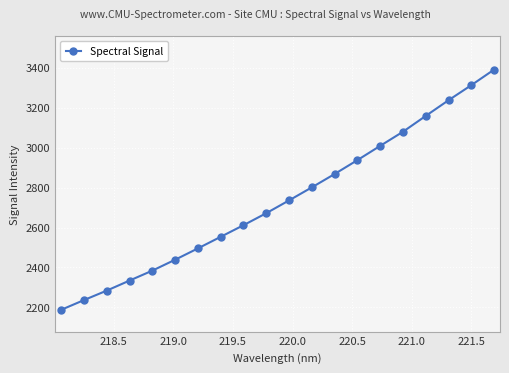

What is the value of the 16th point from the left?

3079.9